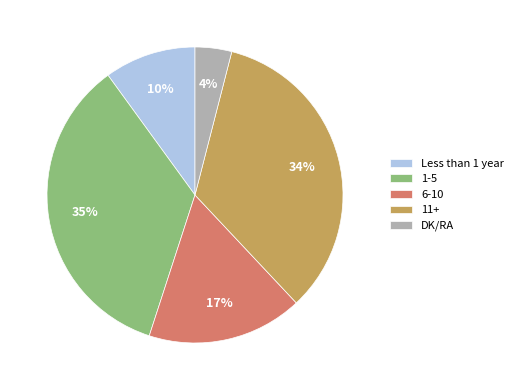

Do 1-5 and Less than 1 year together represent more than half of the pie?

No